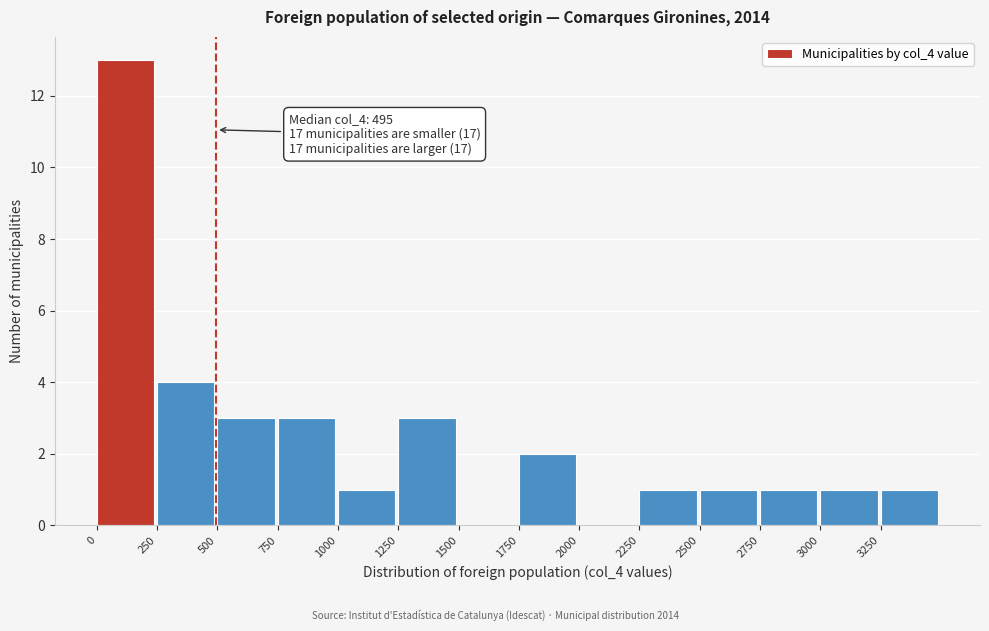

Which range on the x-axis has the tallest bar?

0 to 250